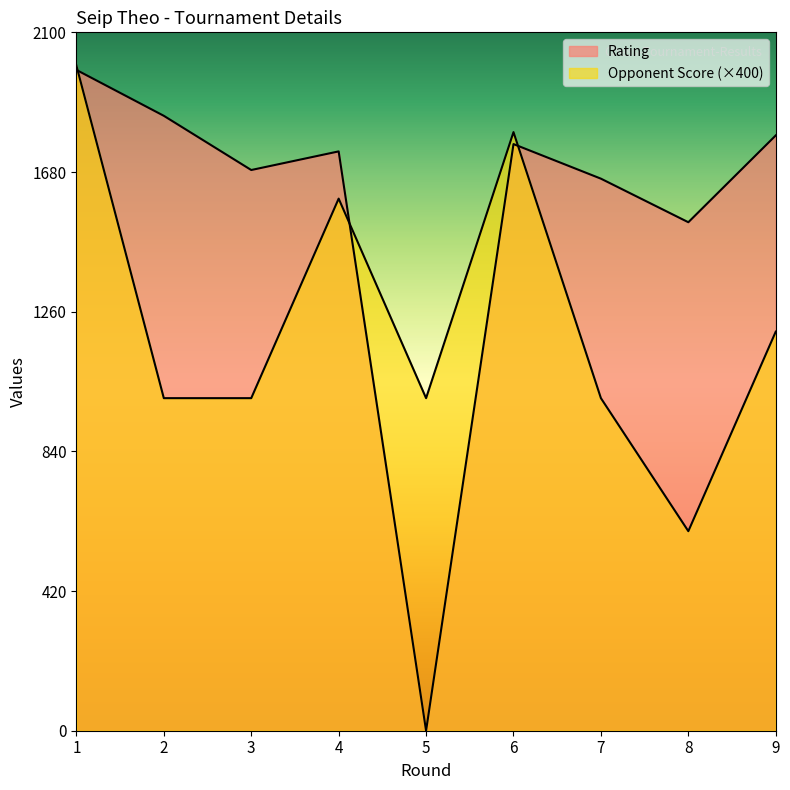

What is the average value of the Rating series?

1556